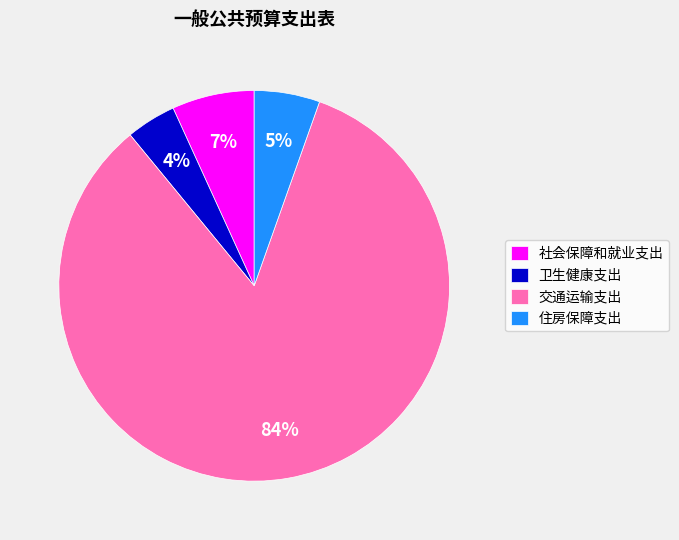

To the nearest percent, what is the difference between the 住房保障支出 and 卫生健康支出 slice percentages?

1%